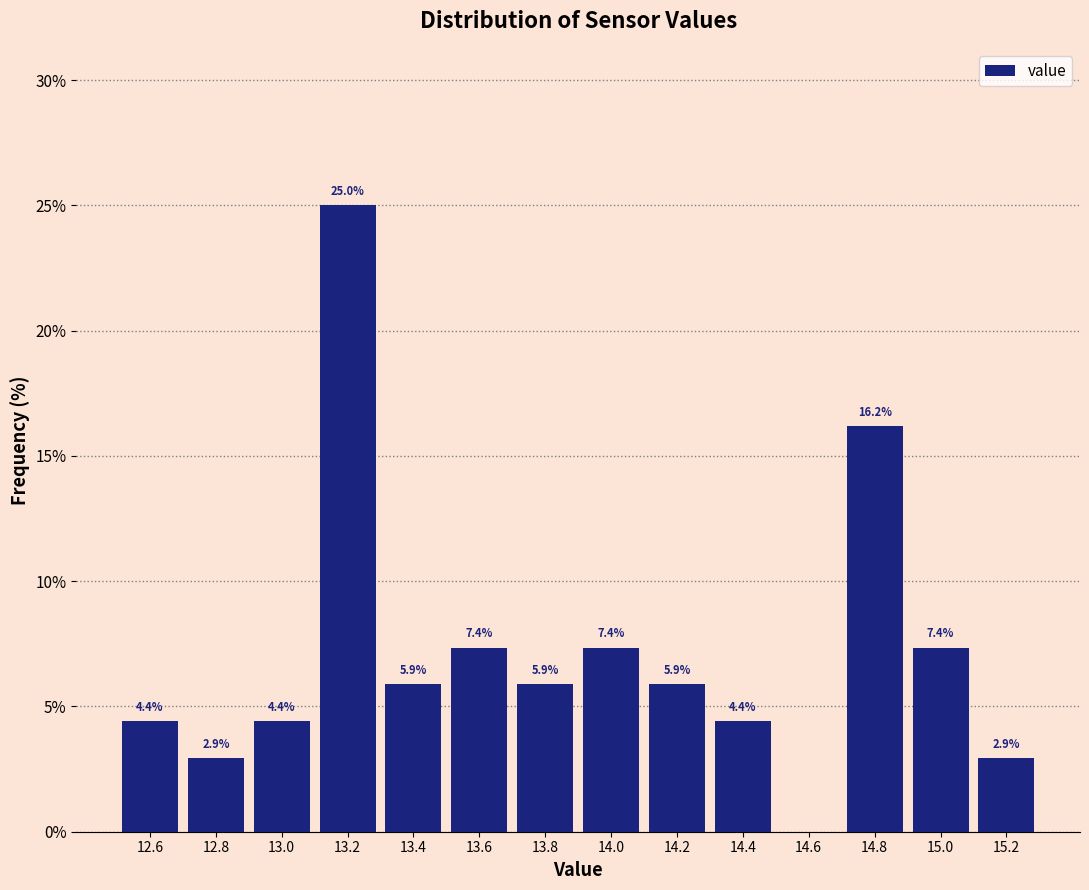

Which range on the x-axis has the tallest bar?

13.1 to 13.3